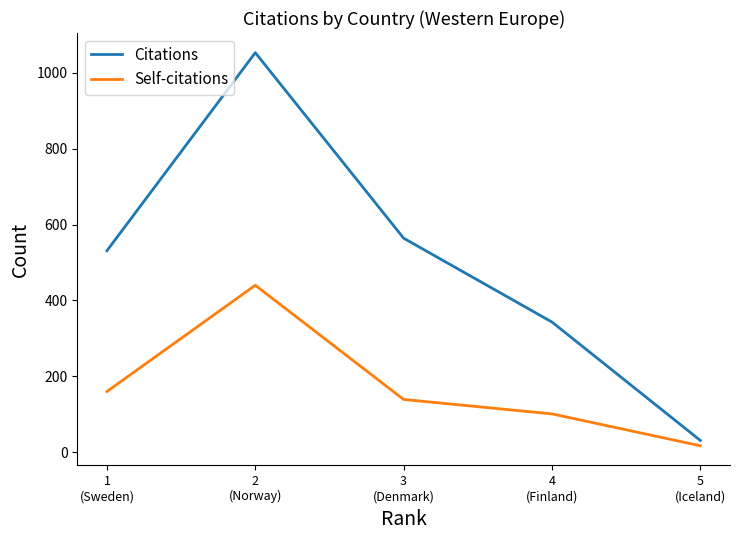

Which category has the lowest value across all series?

5
(Iceland)